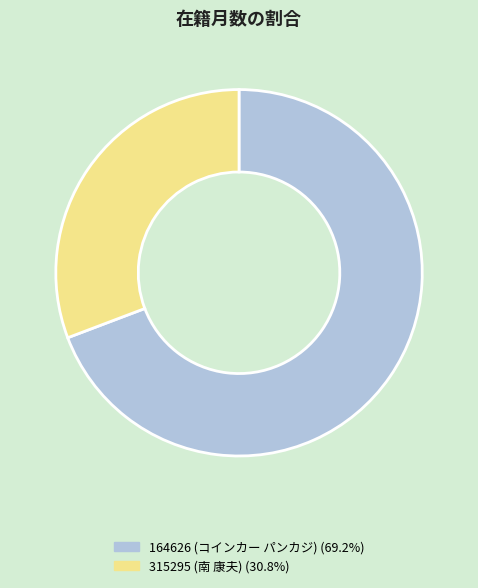

The 164626 (コインカー パンカジ) slice represents 69% of the pie. True or false?

True